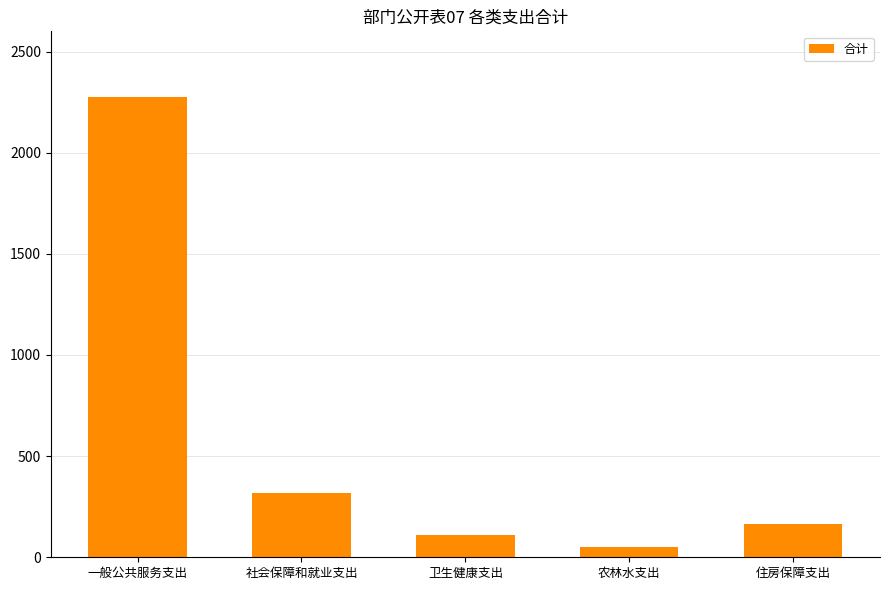

How many distinct data groups are displayed?

1